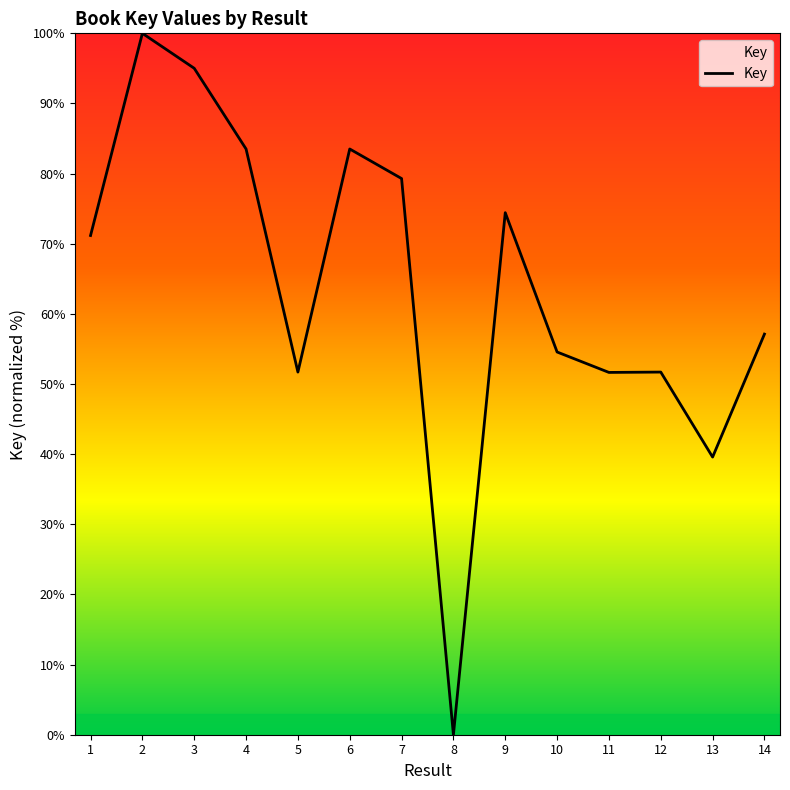

Is it true that the value at 1 is 71.2?

True